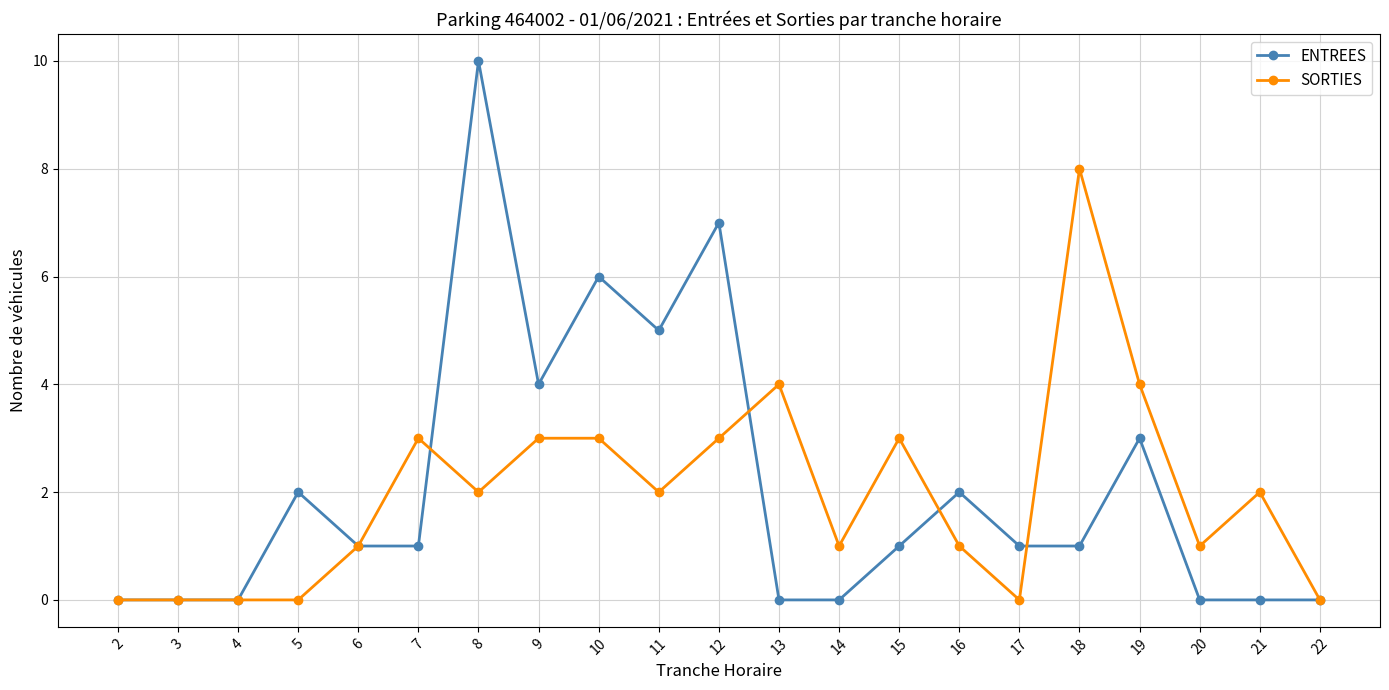

True or false: SORTIES has more than 1 interior local peaks.

True